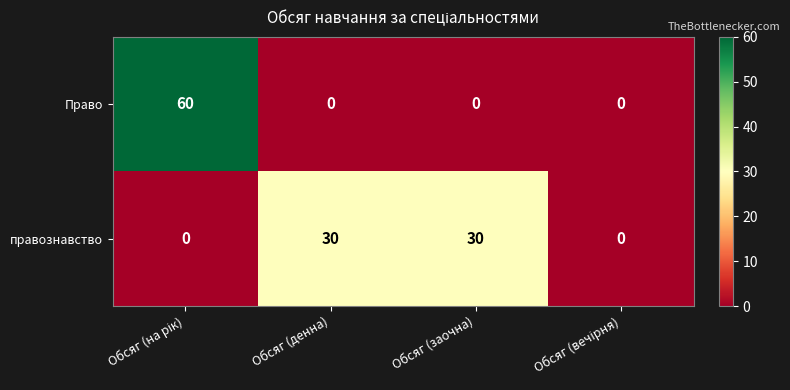

The правознавство series shows 30 at Обсяг (заочна). True or false?

True